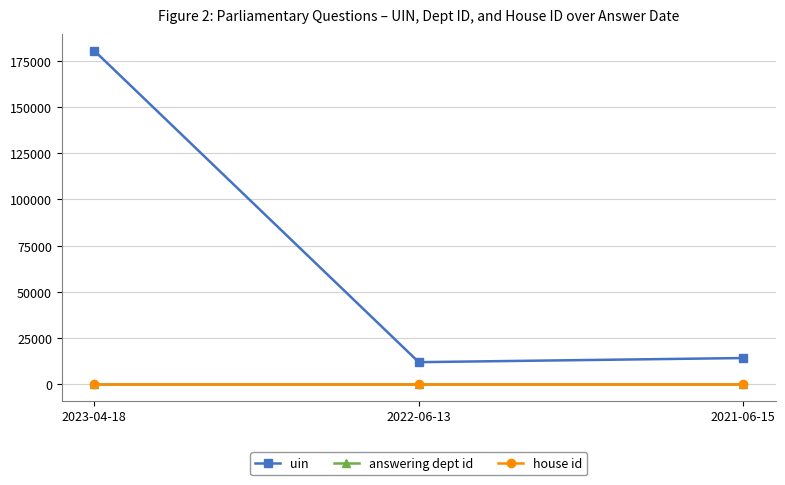

At which category is the sum across all series the highest?

2023-04-18